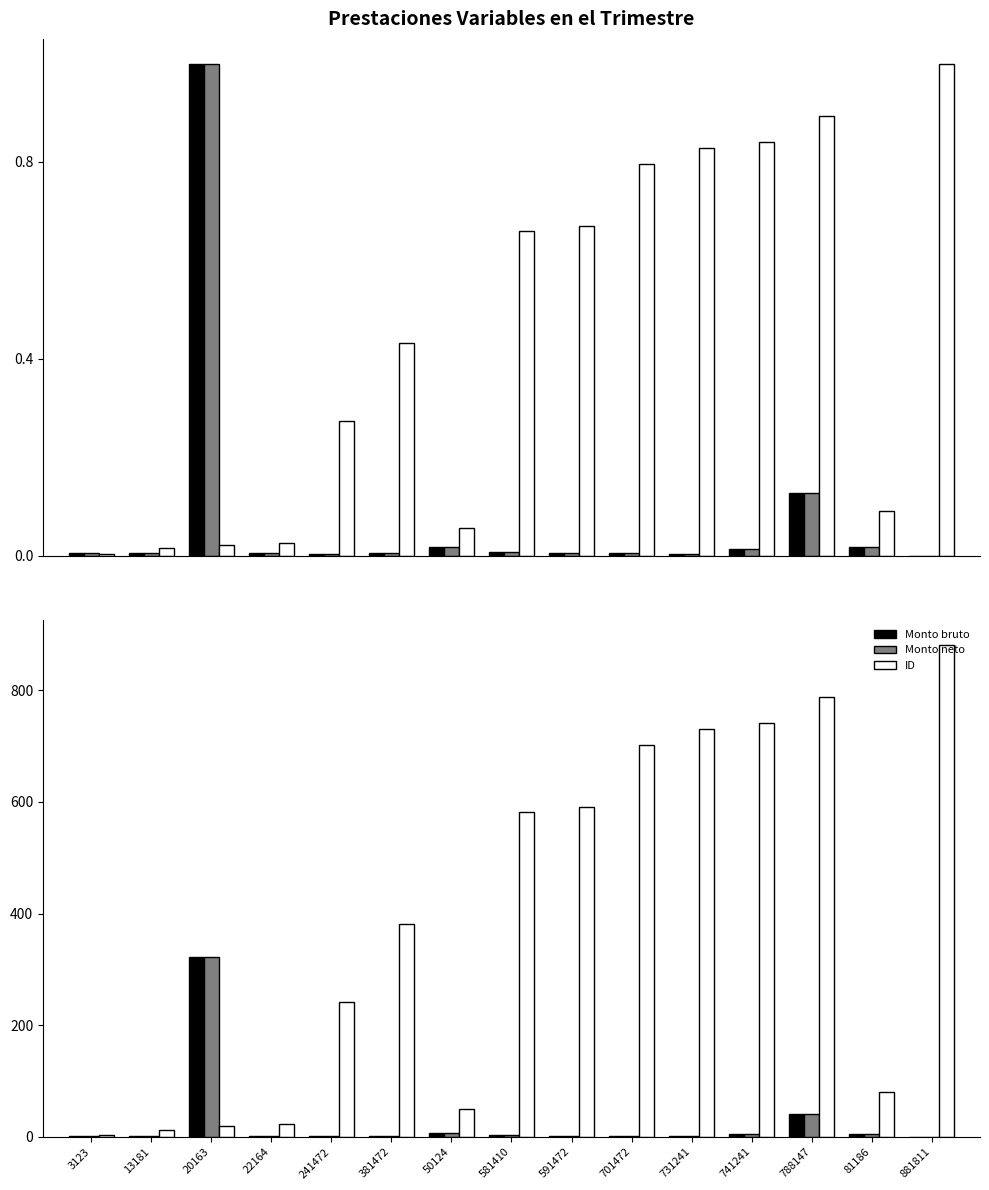

What are all the series names shown in the legend?

Monto bruto, Monto neto, ID